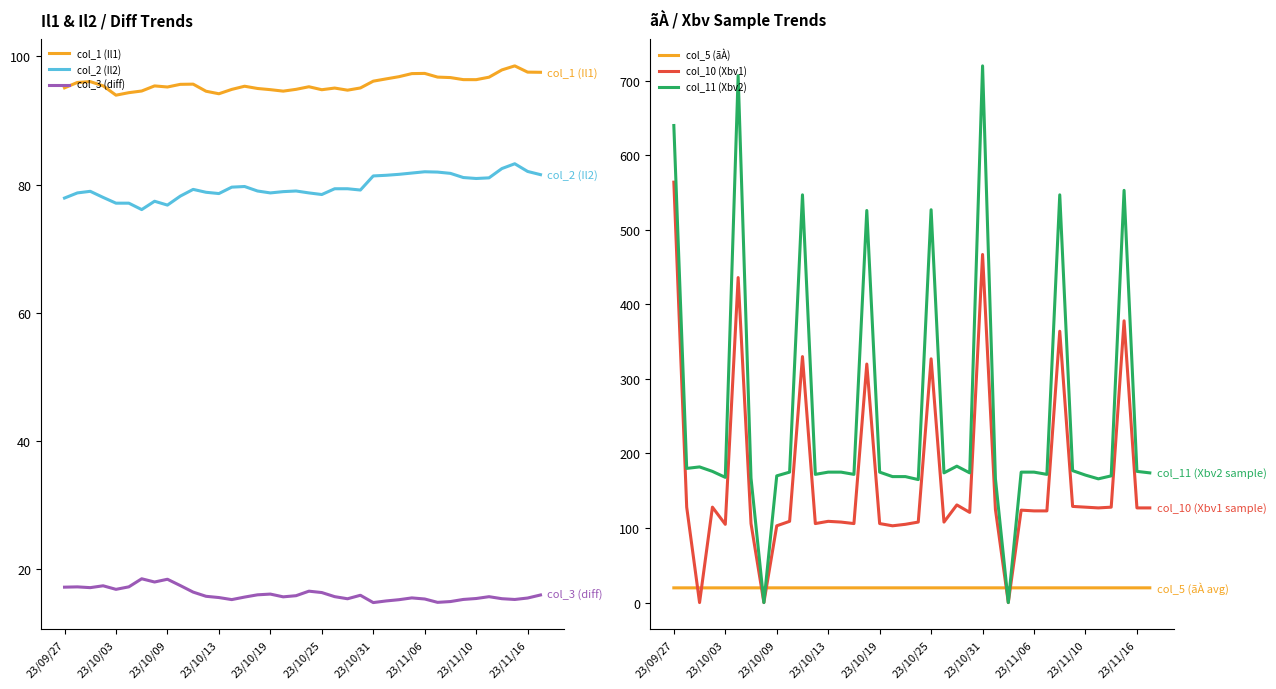

The col_3 (diff) series shows 24.5 at 23/10/19. True or false?

False